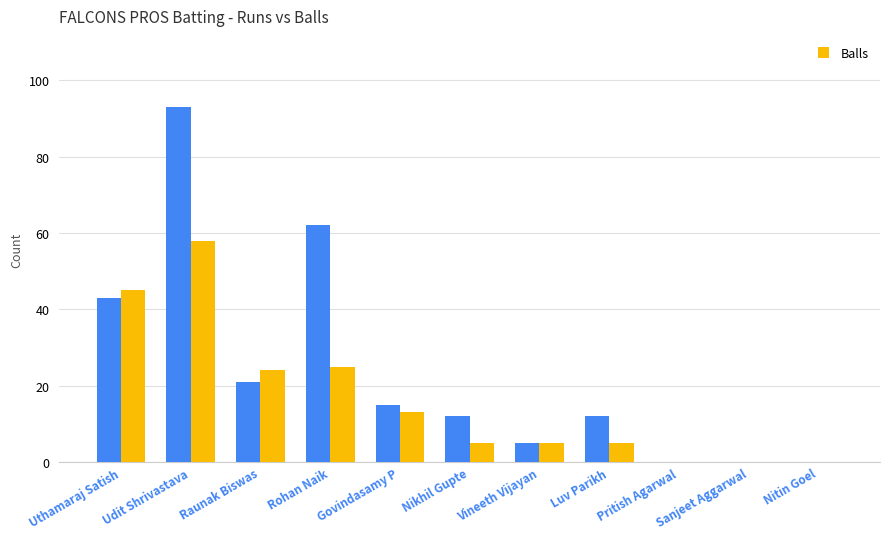

What is the greatest value displayed?

93